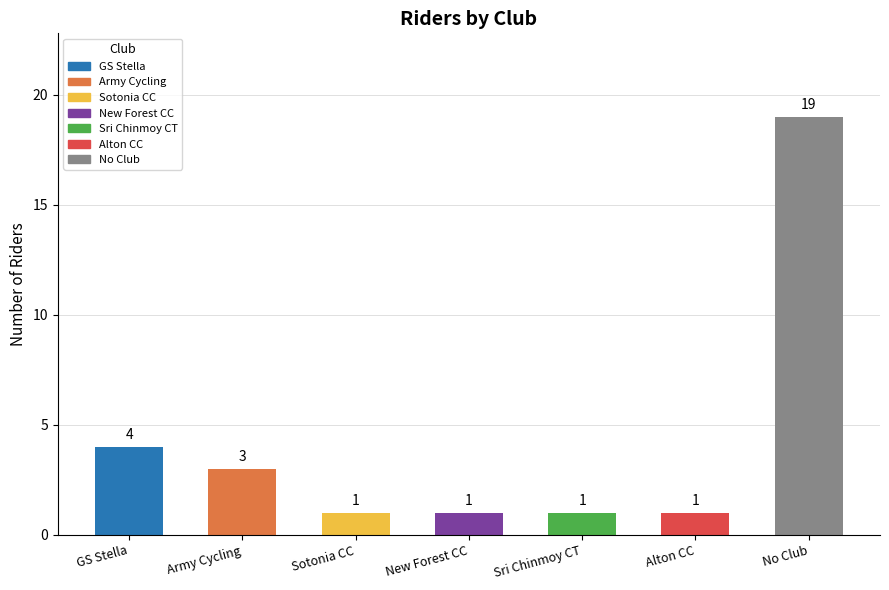

Does the chart contain stacked bars?

No